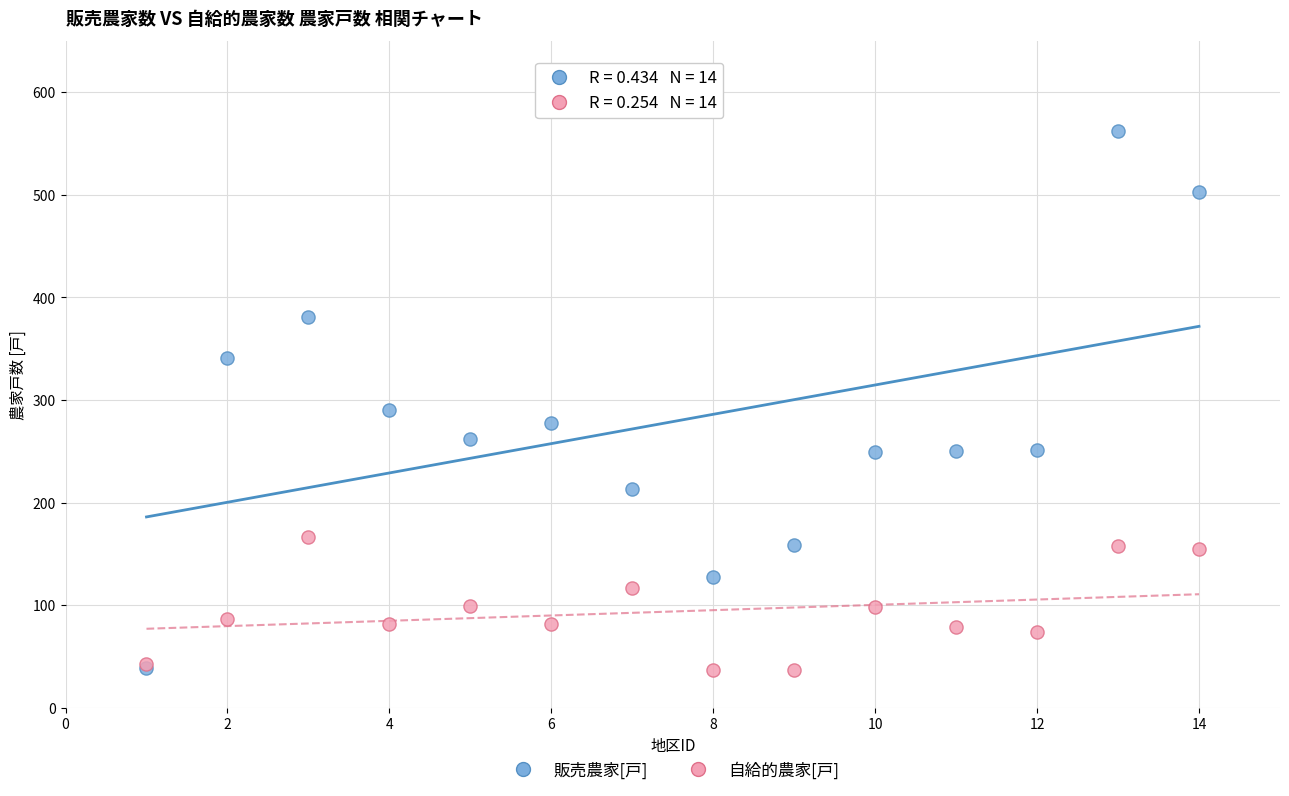

What are all the series names shown in the legend?

販売農家[戸], 自給的農家[戸]